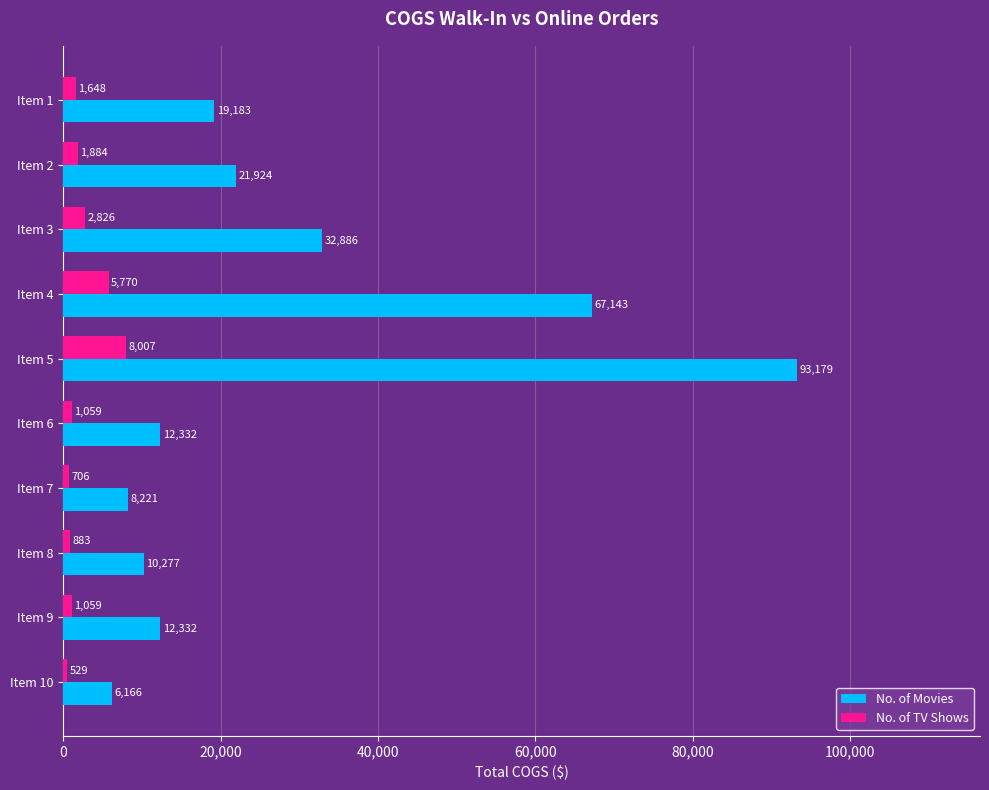

What is the difference between the maximum and minimum values in the No. of Movies series?

87012.8